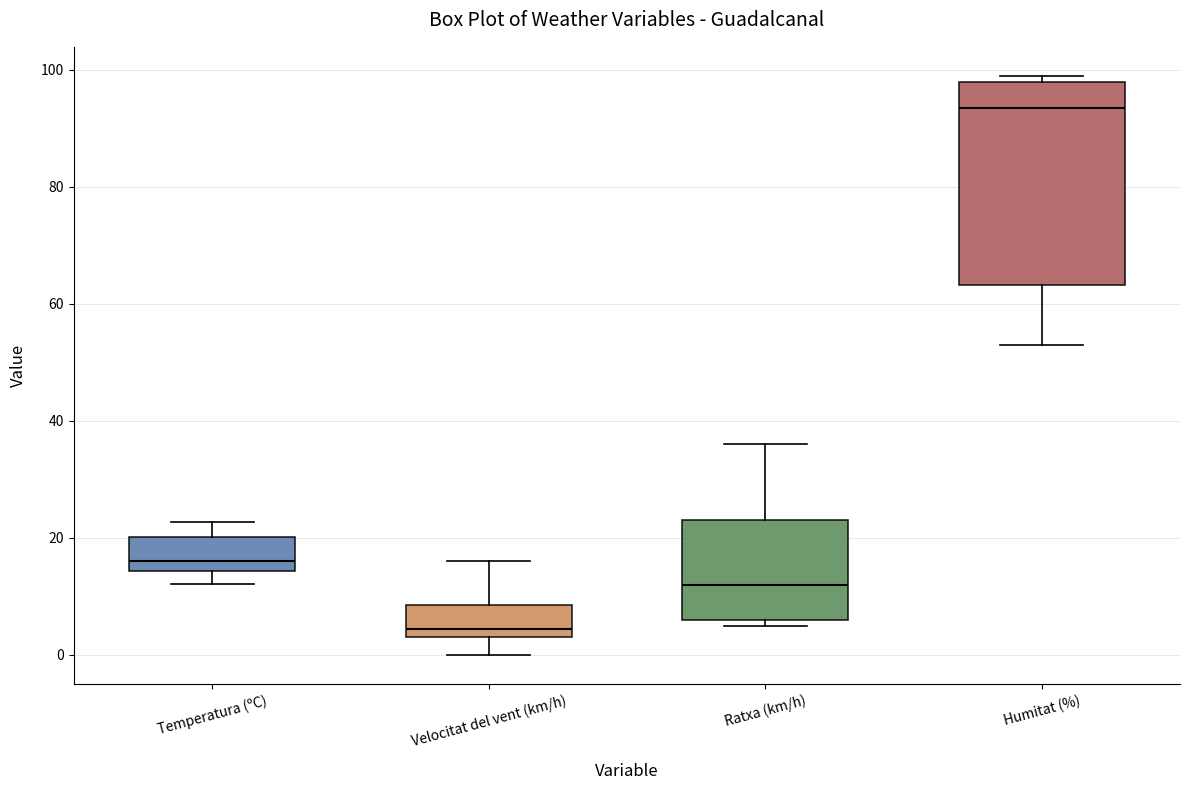

Which box is the tallest, from its lower edge to its upper edge?

Humitat (%)